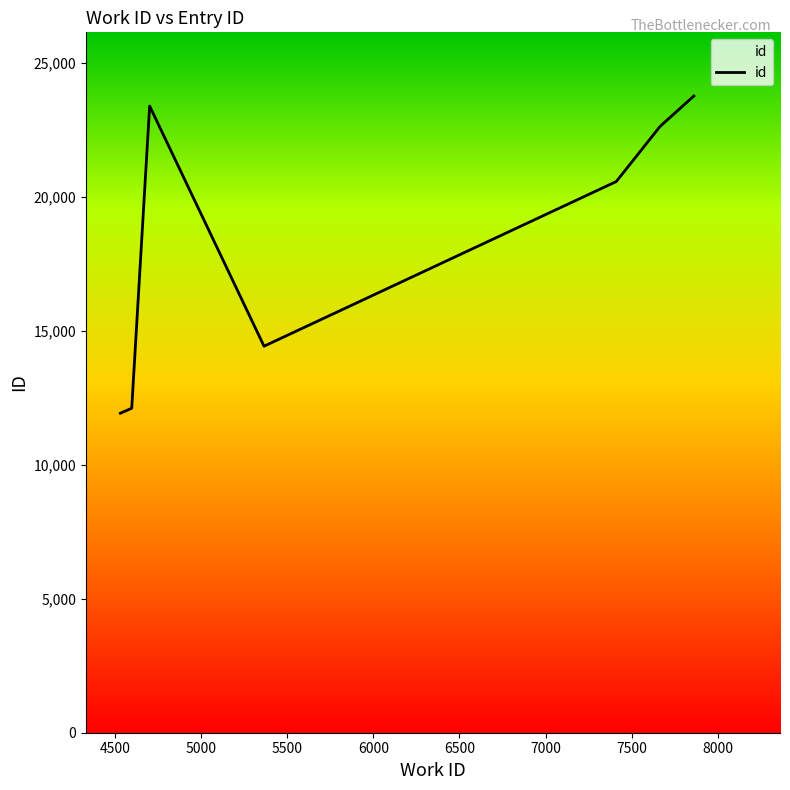

True or false: there are more than 2 points higher than both neighbors.

False